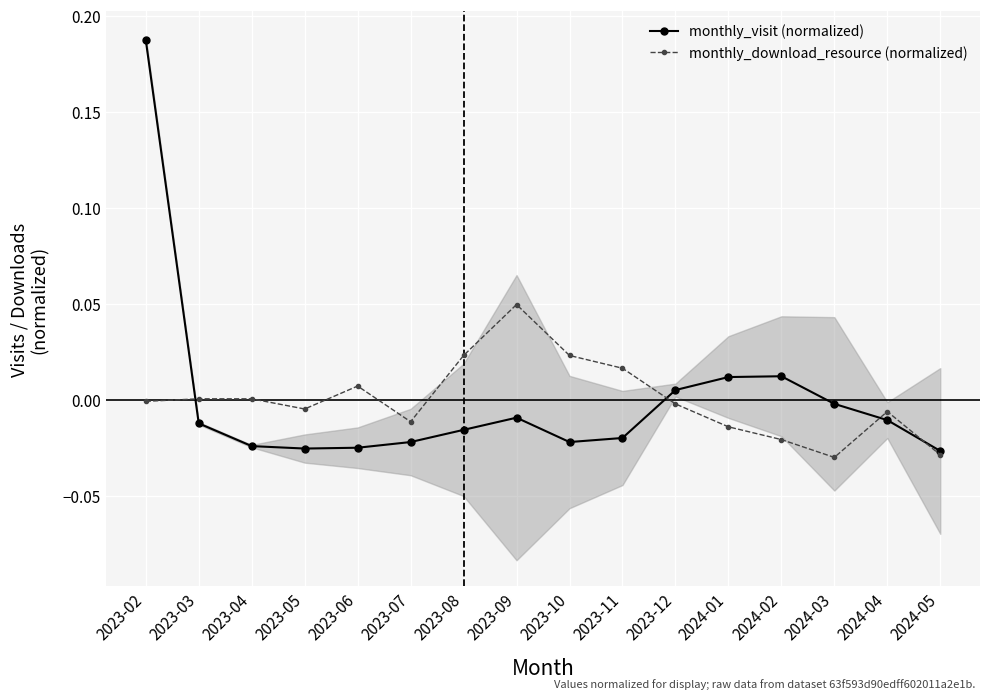

How many lines are shown in the chart?

2